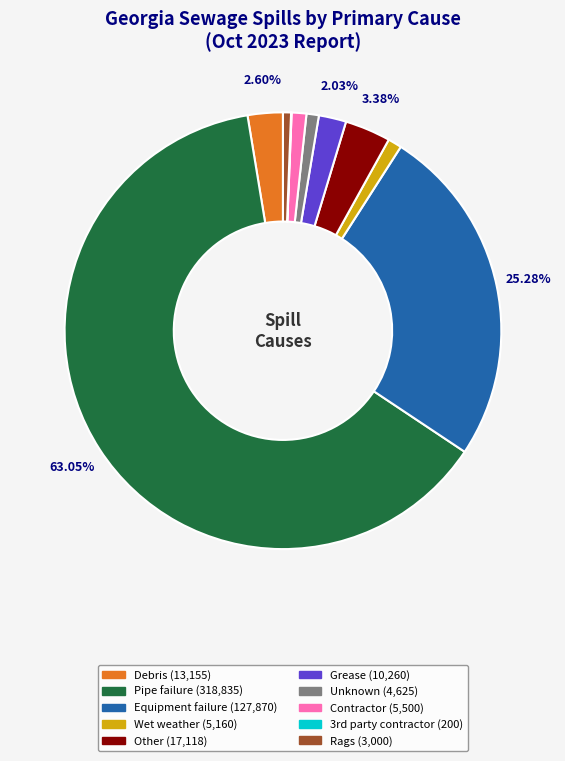

Which slice represents more than half of the pie?

Pipe failure